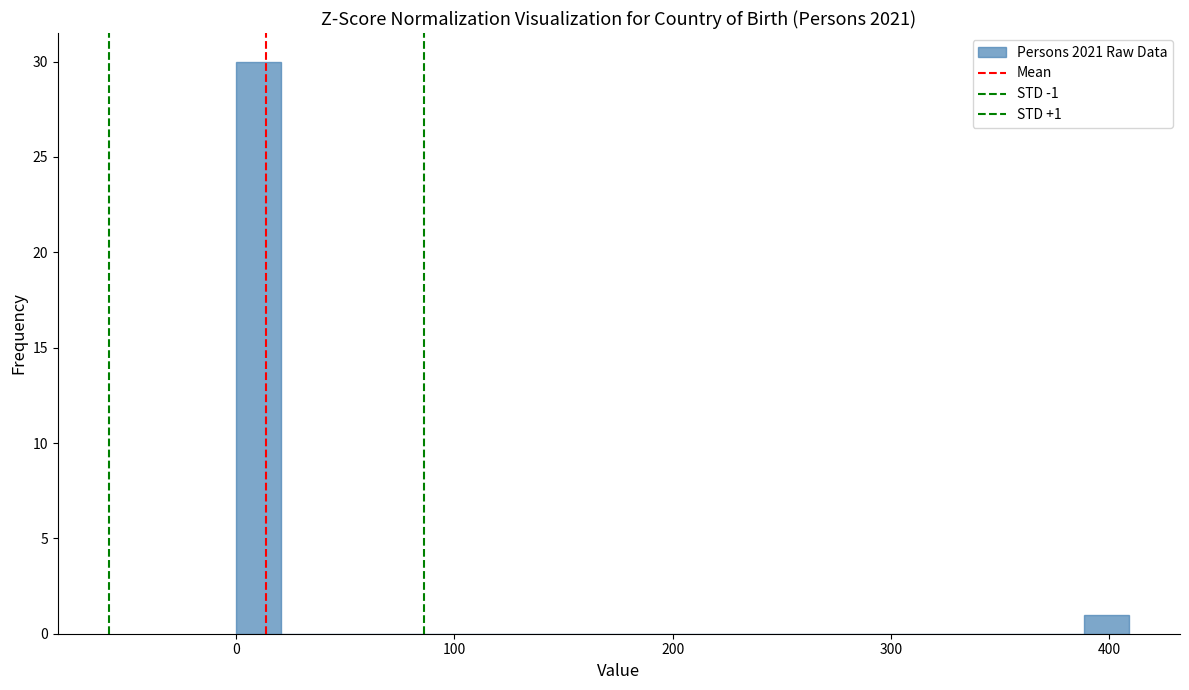

Around what value on the x-axis is the tallest bar? Give the approximate position of its centre, as read against the axis.

10